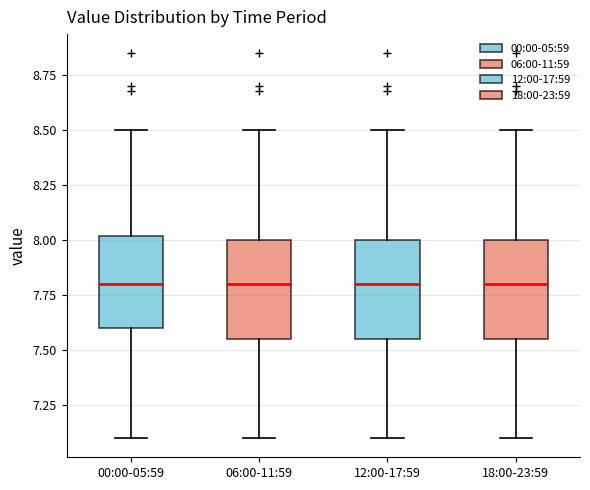

Reading left to right, read every box against the y-axis: the position of its median line, the range the box covers, and the ends of its whiskers. The values are not printed on the chart, so give them approximately, as read against the axis.

00:00-05:59: median 7.80, box 7.60 to 8.00, whiskers 7.10 to 8.50
06:00-11:59: median 7.80, box 7.55 to 8.00, whiskers 7.10 to 8.50
12:00-17:59: median 7.80, box 7.55 to 8.00, whiskers 7.10 to 8.50
18:00-23:59: median 7.80, box 7.55 to 8.00, whiskers 7.10 to 8.50